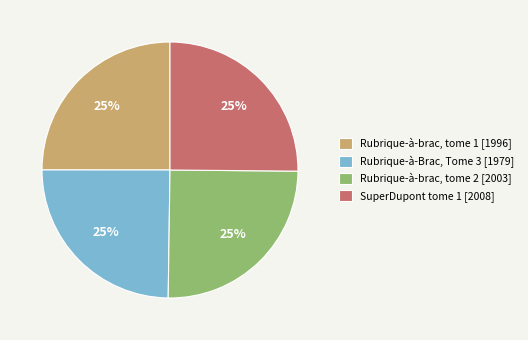

What is the ratio of the value at Rubrique-à-Brac, Tome 3 [1979] to the value at Rubrique-à-brac, tome 1 [1996]?

1.0